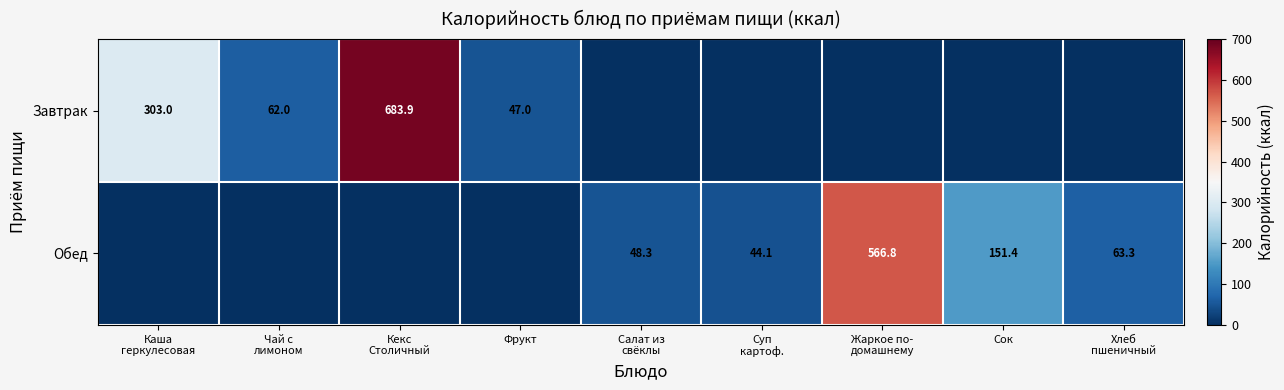

Which series changed the most between Чай с лимоном and Жаркое по- домашнему?

Обед